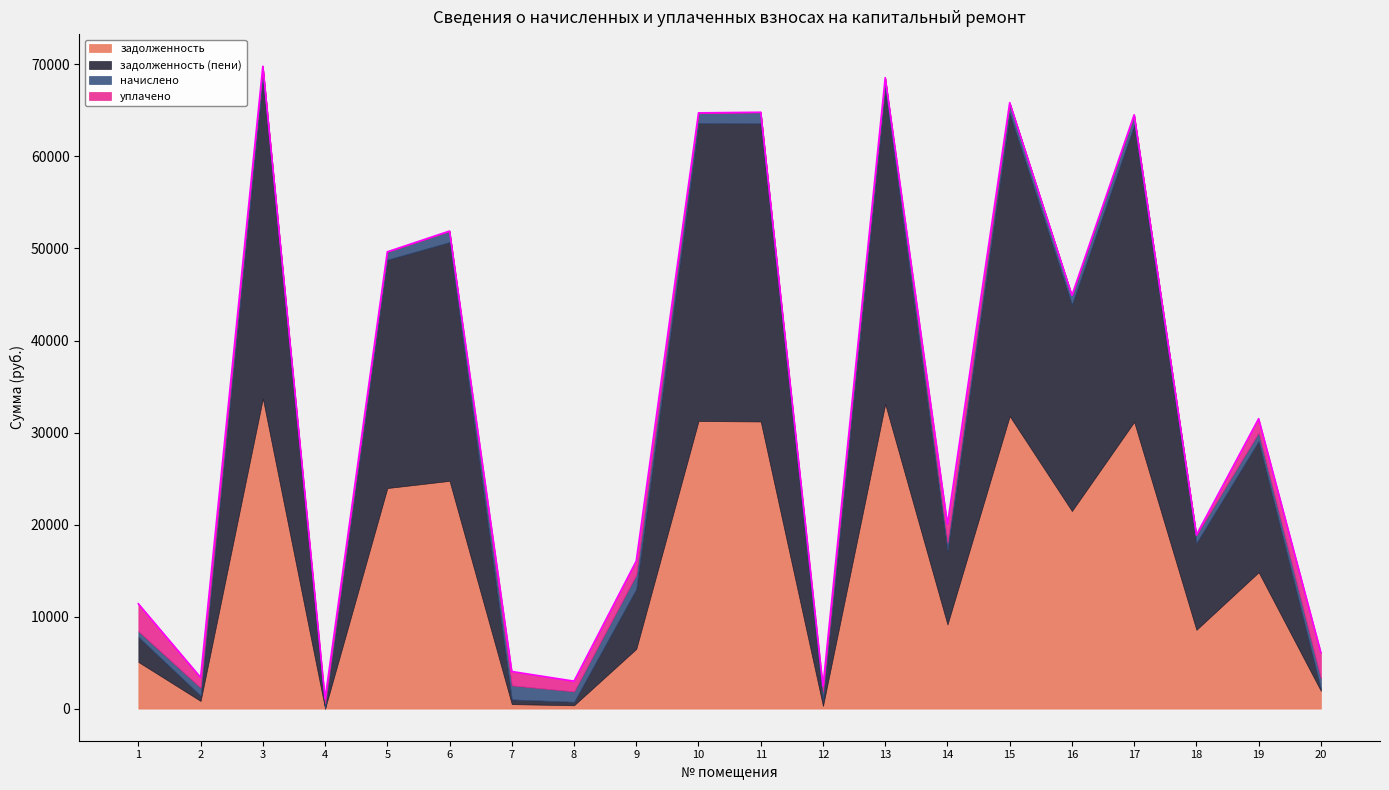

At which category does задолженность reach its first local valley?

2